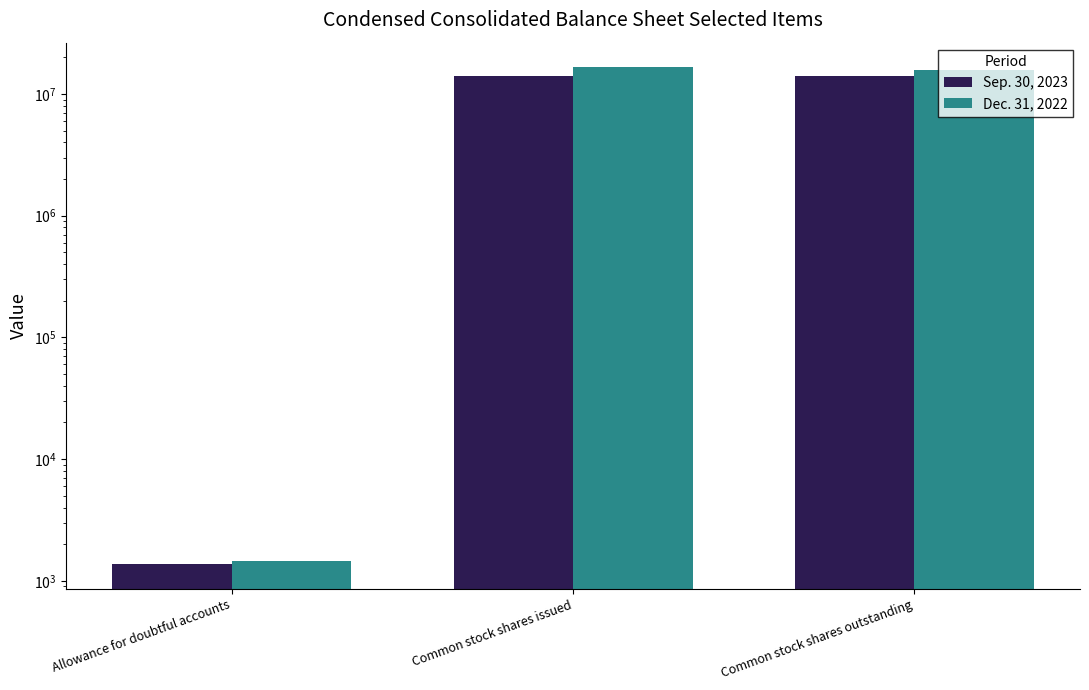

Which has a higher value, Allowance for doubtful accounts or Common stock shares outstanding?

Common stock shares outstanding